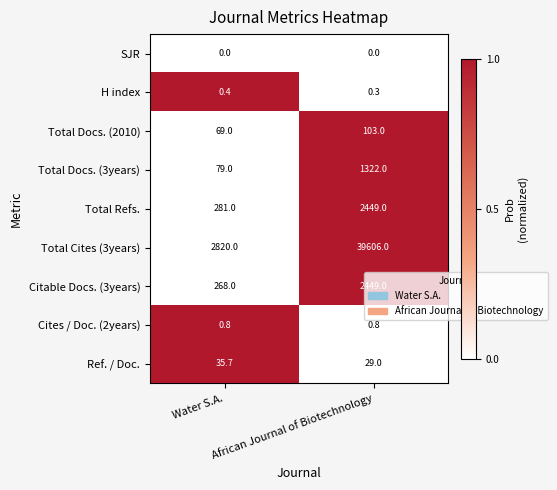

At Water S.A., list the series in order from smallest to largest.

SJR, H index, Cites / Doc. (2years), Ref. / Doc., Total Docs. (2010), Total Docs. (3years), Citable Docs. (3years), Total Refs., Total Cites (3years)